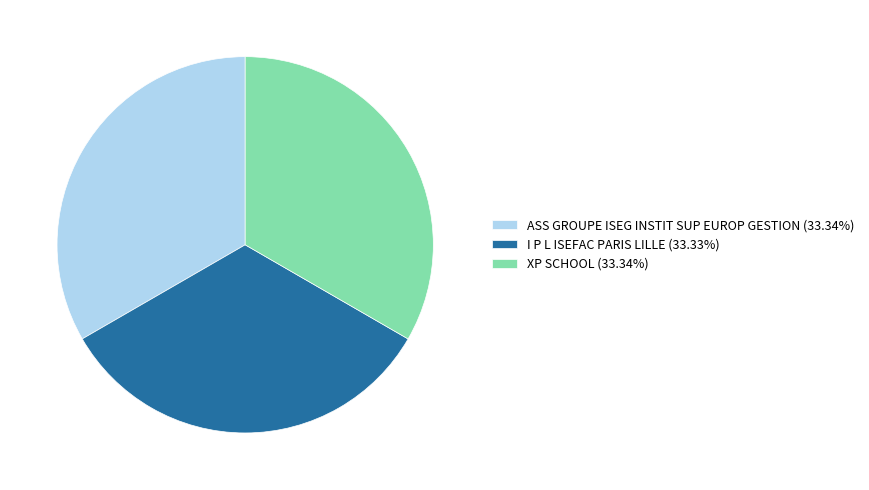

Is there a majority slice in this chart?

No